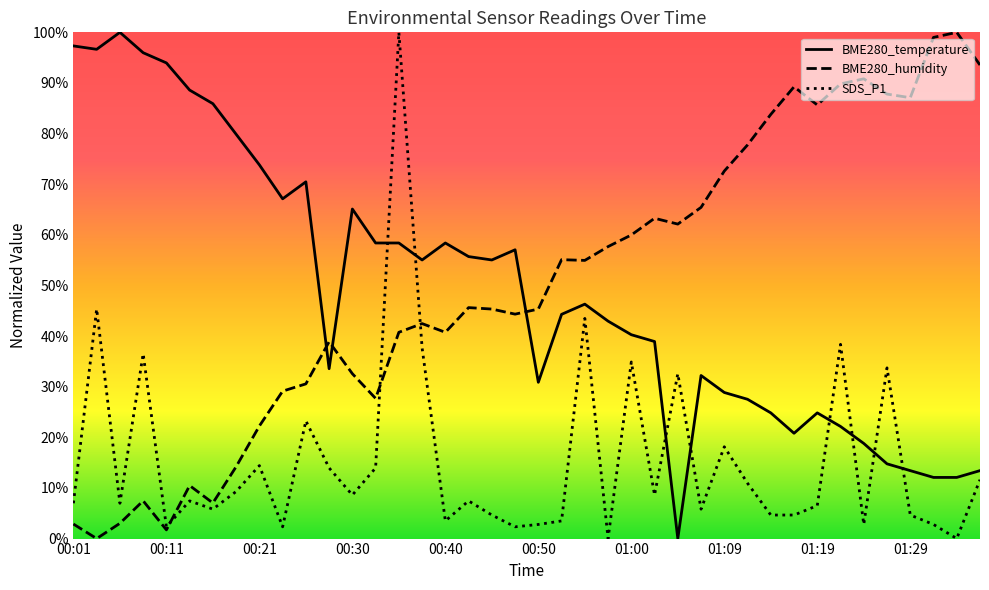

What is the difference between the maximum and minimum values in the BME280_humidity series?

100.0